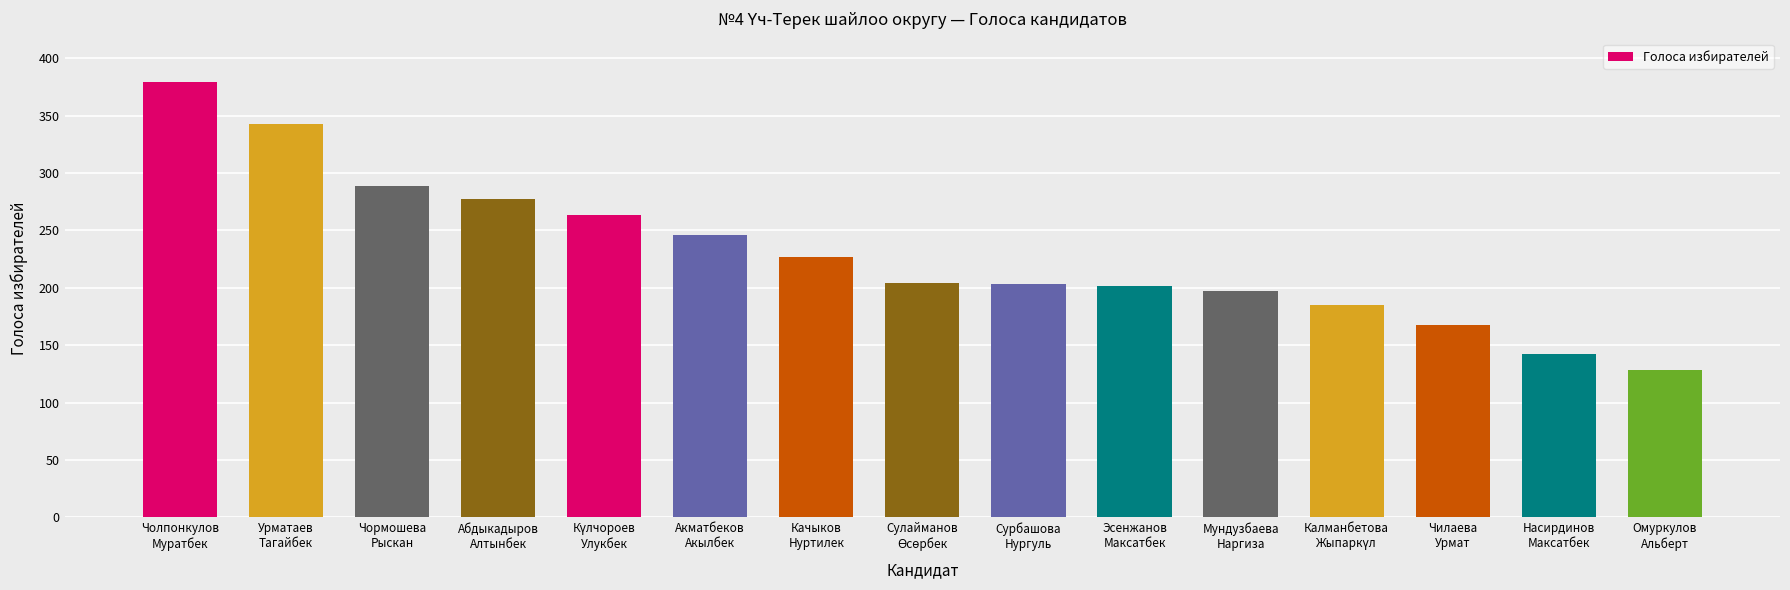

Which label corresponds to the largest value in the chart?

Чолпонкулов
Муратбек